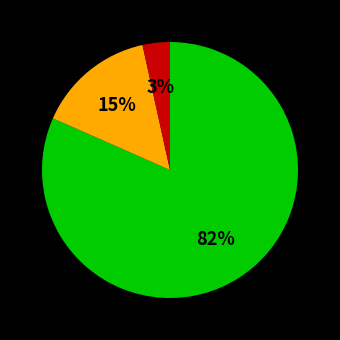

To the nearest percent, what is the average slice percentage?

33%